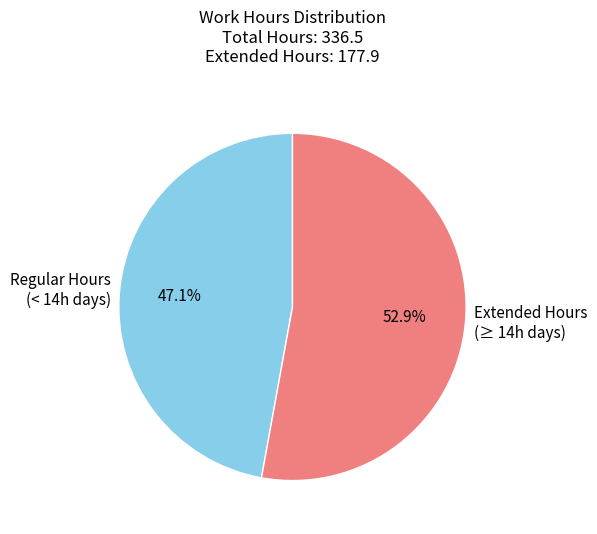

Rank the categories by value from highest to lowest.

Extended Hours (≥ 14h days), Regular Hours (< 14h days)